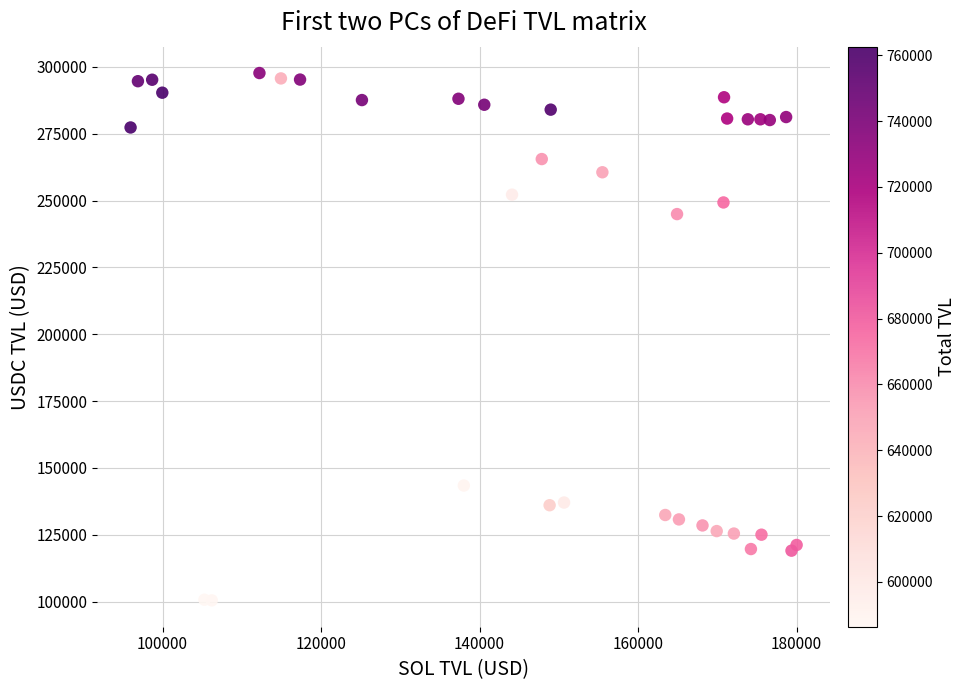

What Y value in the scatter plot is closest to 199096?

244941.1